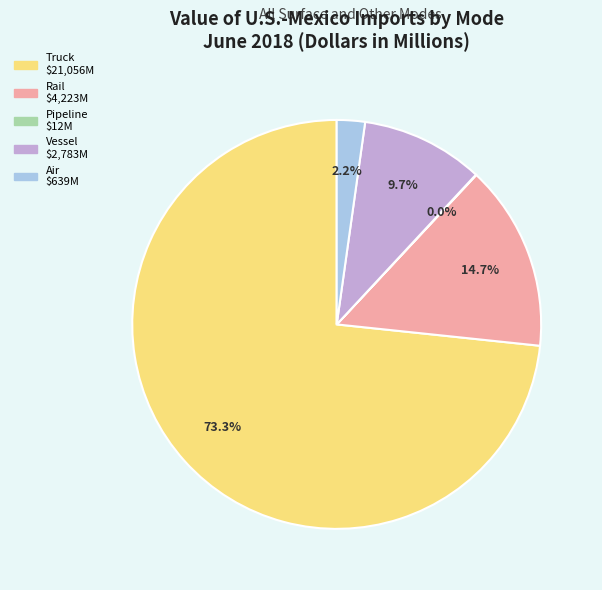

What is the largest slice in the pie chart?

Truck